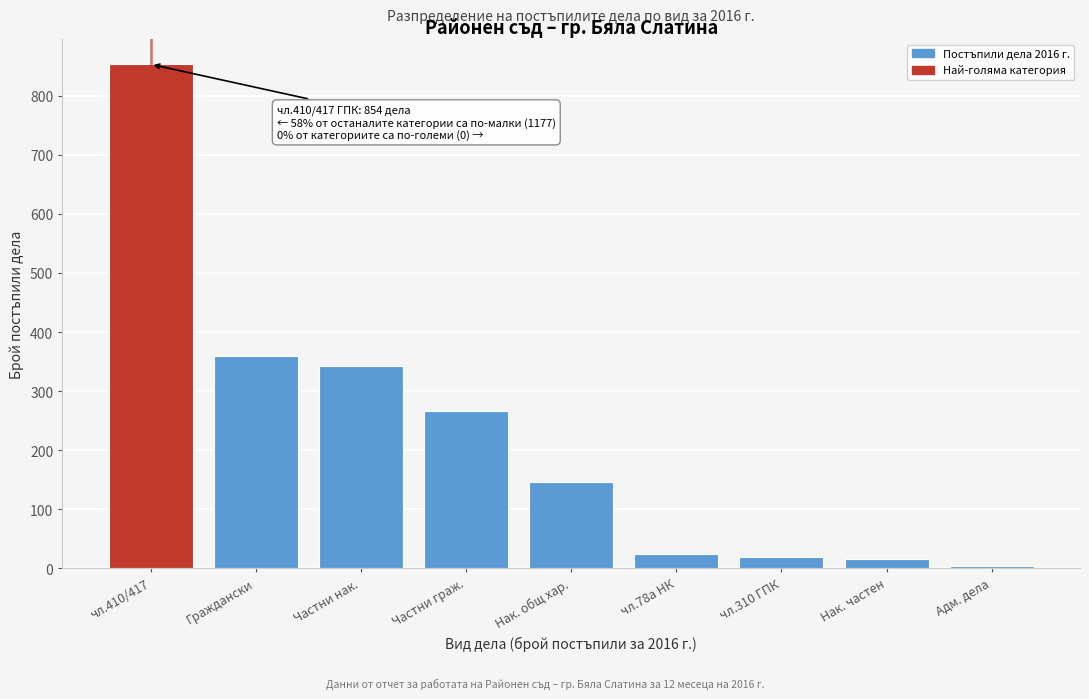

Reading left to right, transcribe all the data shown in this chart.

чл.410/417=854	Граждански=359	Частни нак.=343	Частни граж.=266	Нак. общ хар.=146	чл.78а НК=25	чл.310 ГПК=19	Нак. частен=15	Адм. дела=4